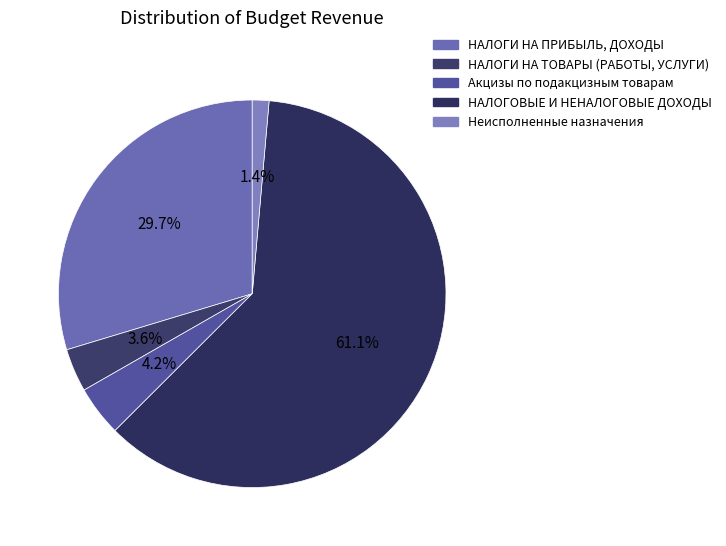

Is there any slice that represents more than half of the pie?

Yes